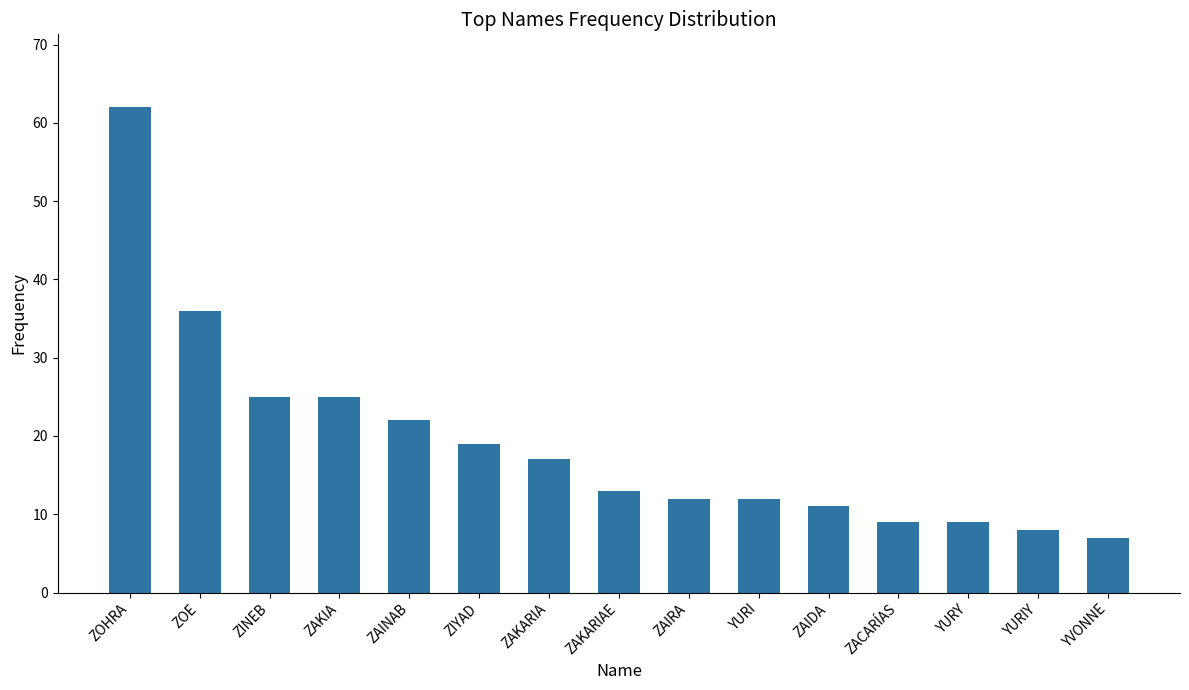

At which category does the chart reach its peak across all series?

ZOHRA